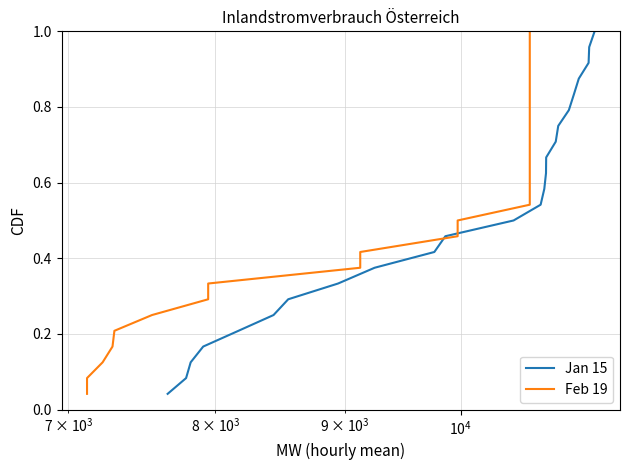

Is it true that Jan 15 equals 0.1 at 5?

False